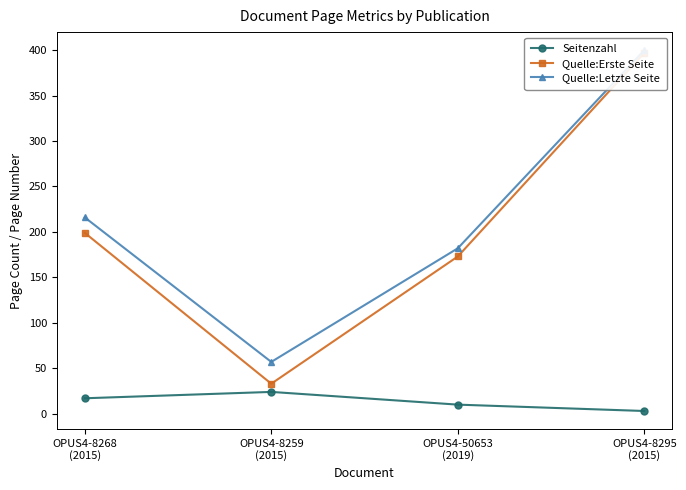

At OPUS4-50653
(2019), list the series in order from smallest to largest.

Seitenzahl, Quelle:Erste Seite, Quelle:Letzte Seite